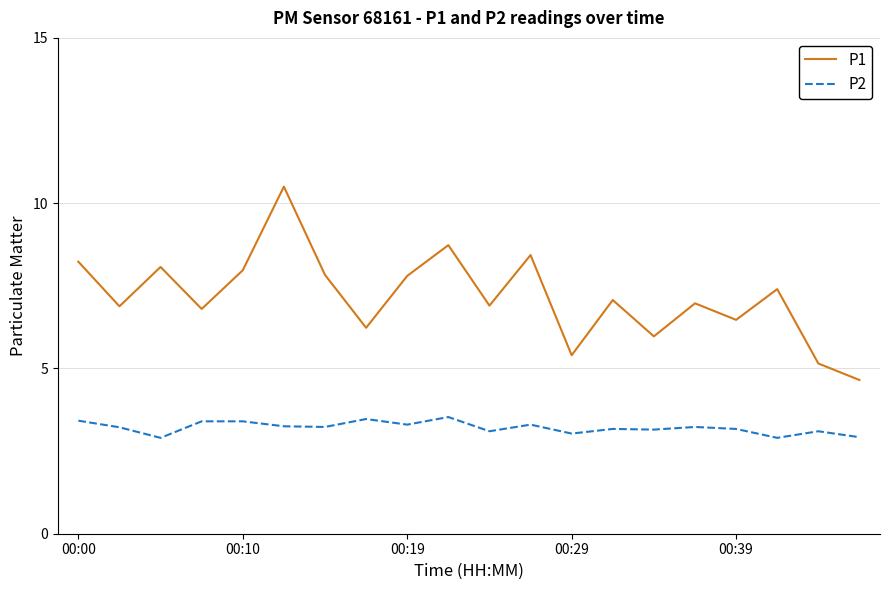

Rank the series by their average value, from highest to lowest.

P1, P2